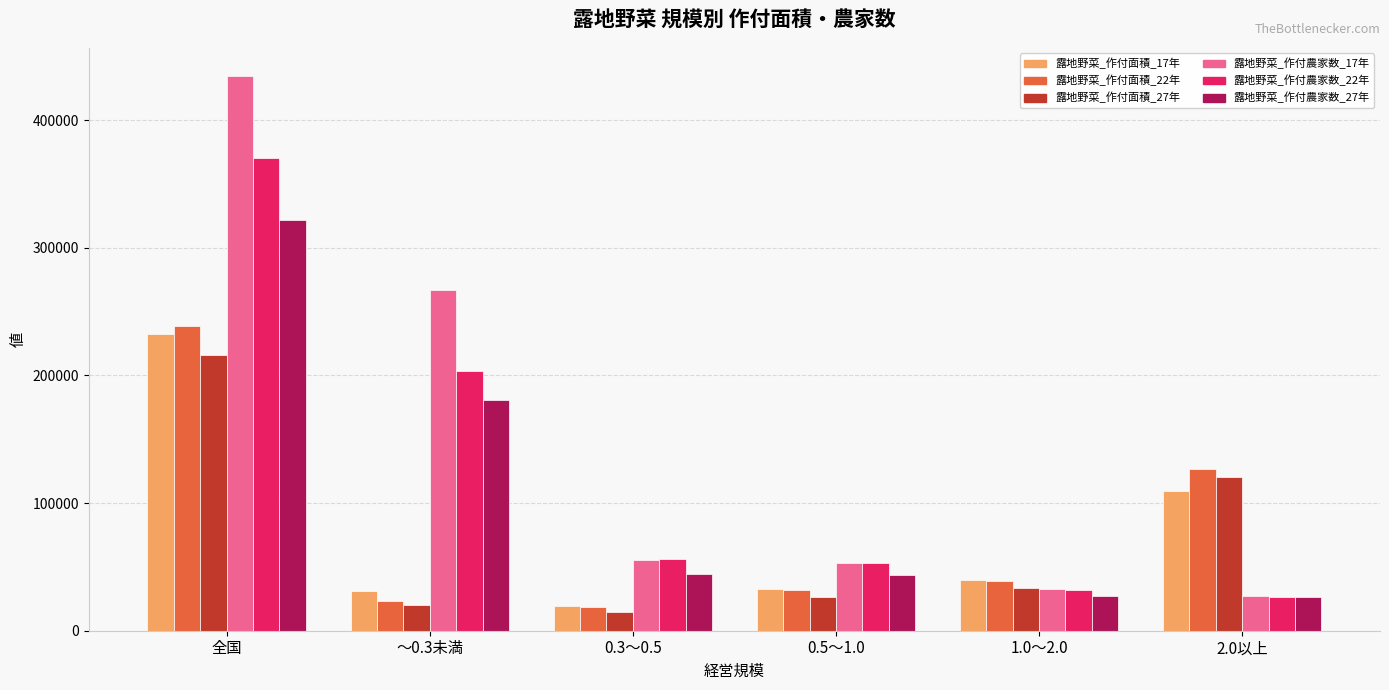

The value of 露地野菜_作付農家数_22年 at ～0.3未満 is 203514. True or false?

True